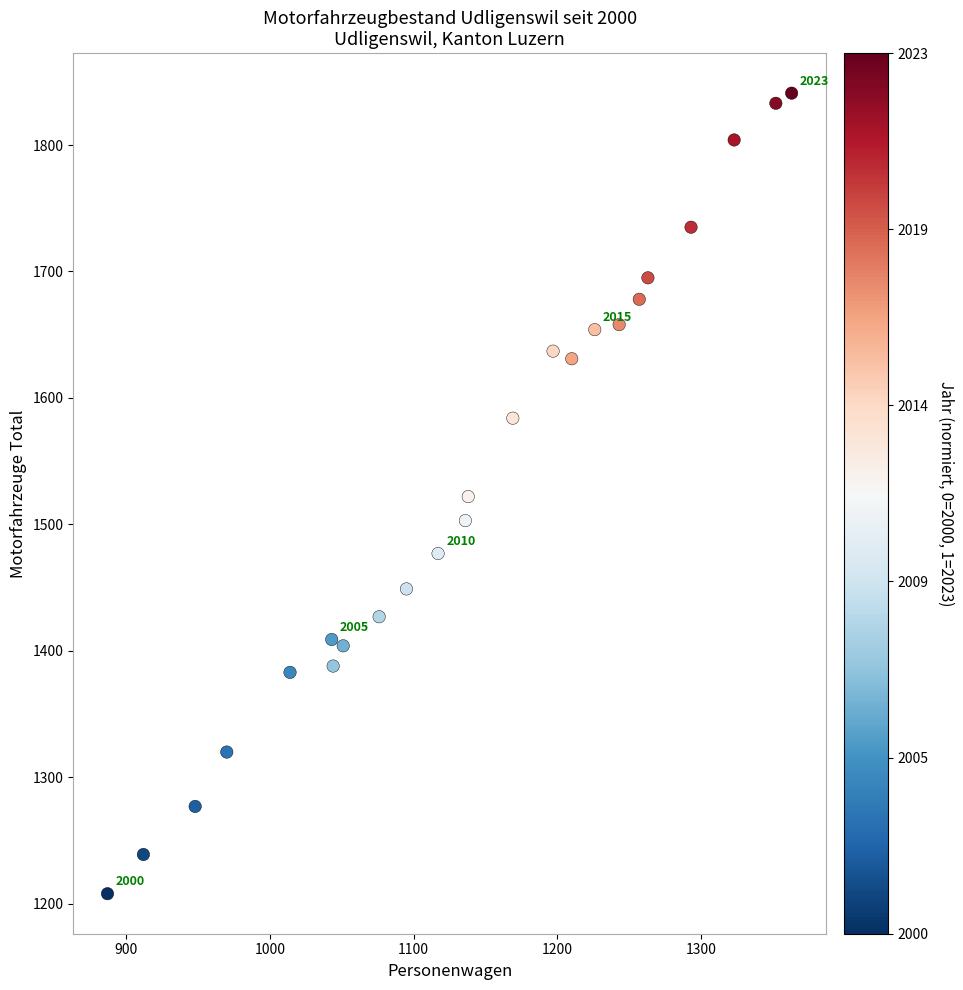

What is the range of Y values (max minus min)?

633